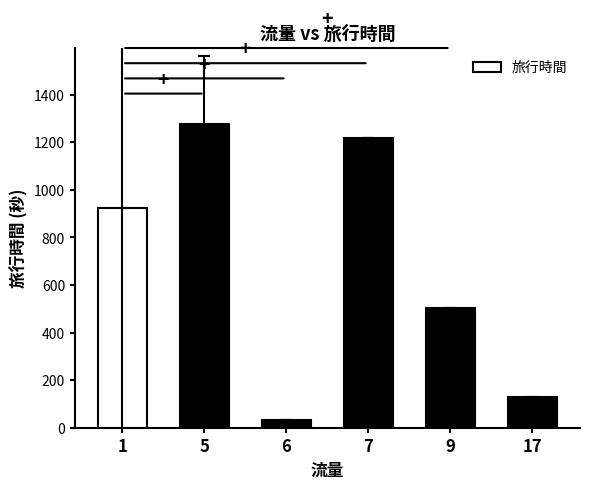

What is the difference between the values at 6 and 1?

889.4